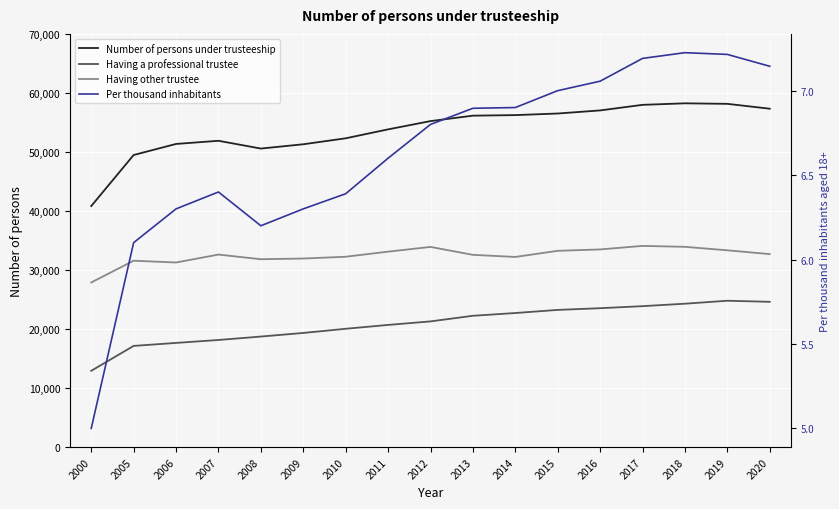

True or false: Per thousand inhabitants and Having a professional trustee cross at least once.

False